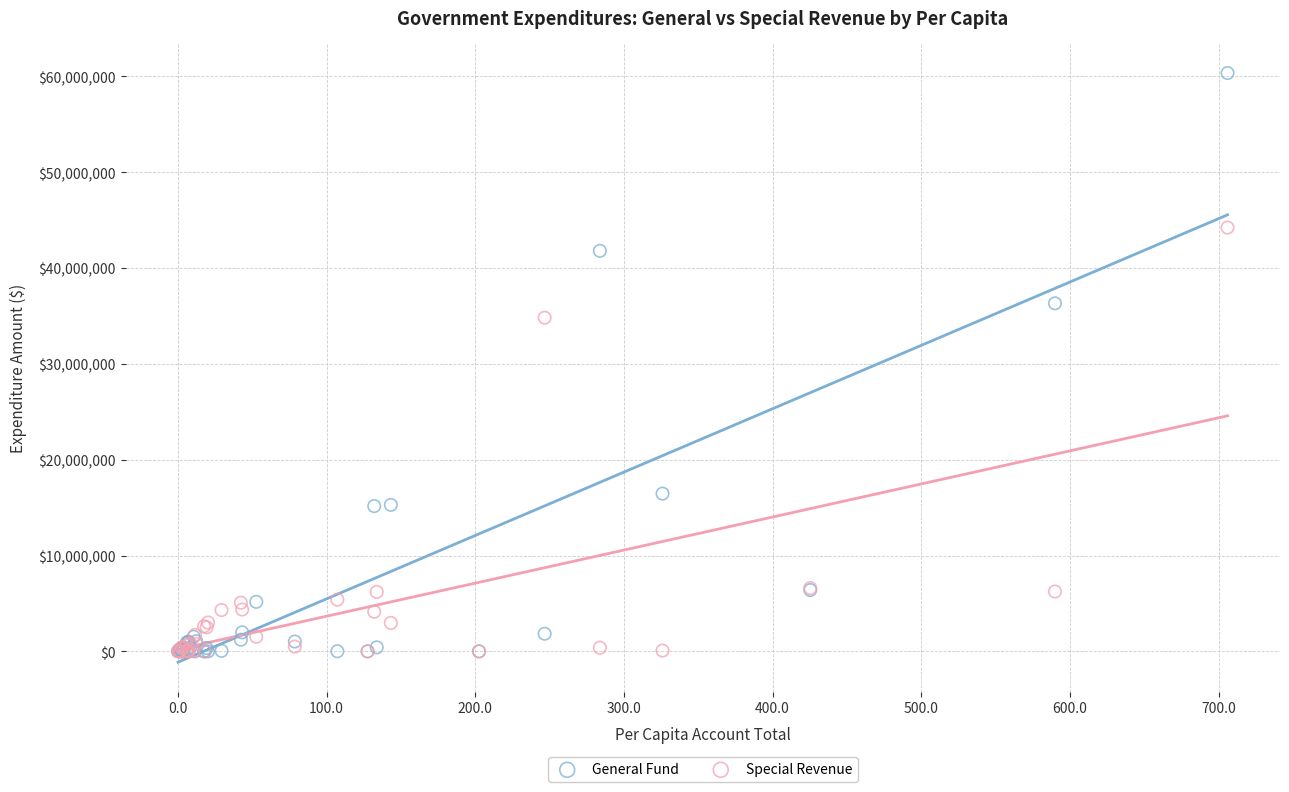

In the Special Revenue series, what Y value is closest to 22111173?

34819616